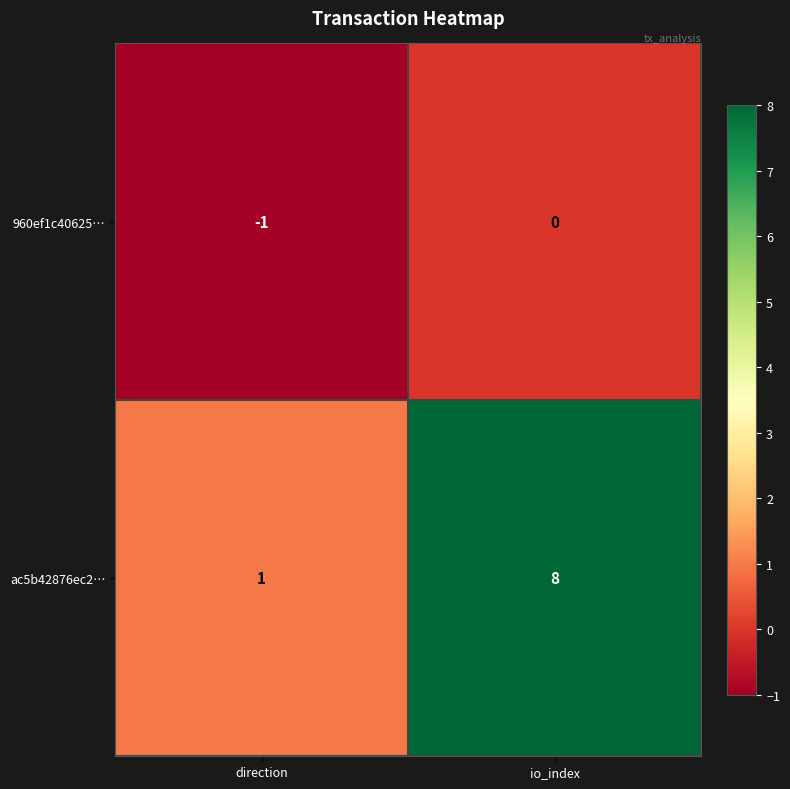

At how many categories does at least one series exceed 3?

1